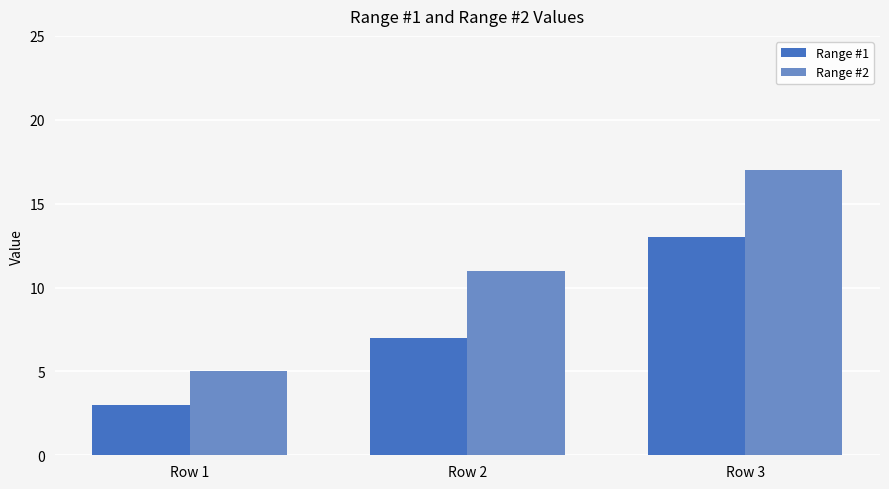

How many bars are there in each group?

2